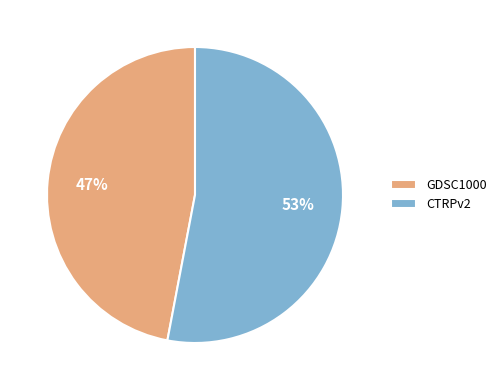

What is the smallest slice in the pie chart?

GDSC1000